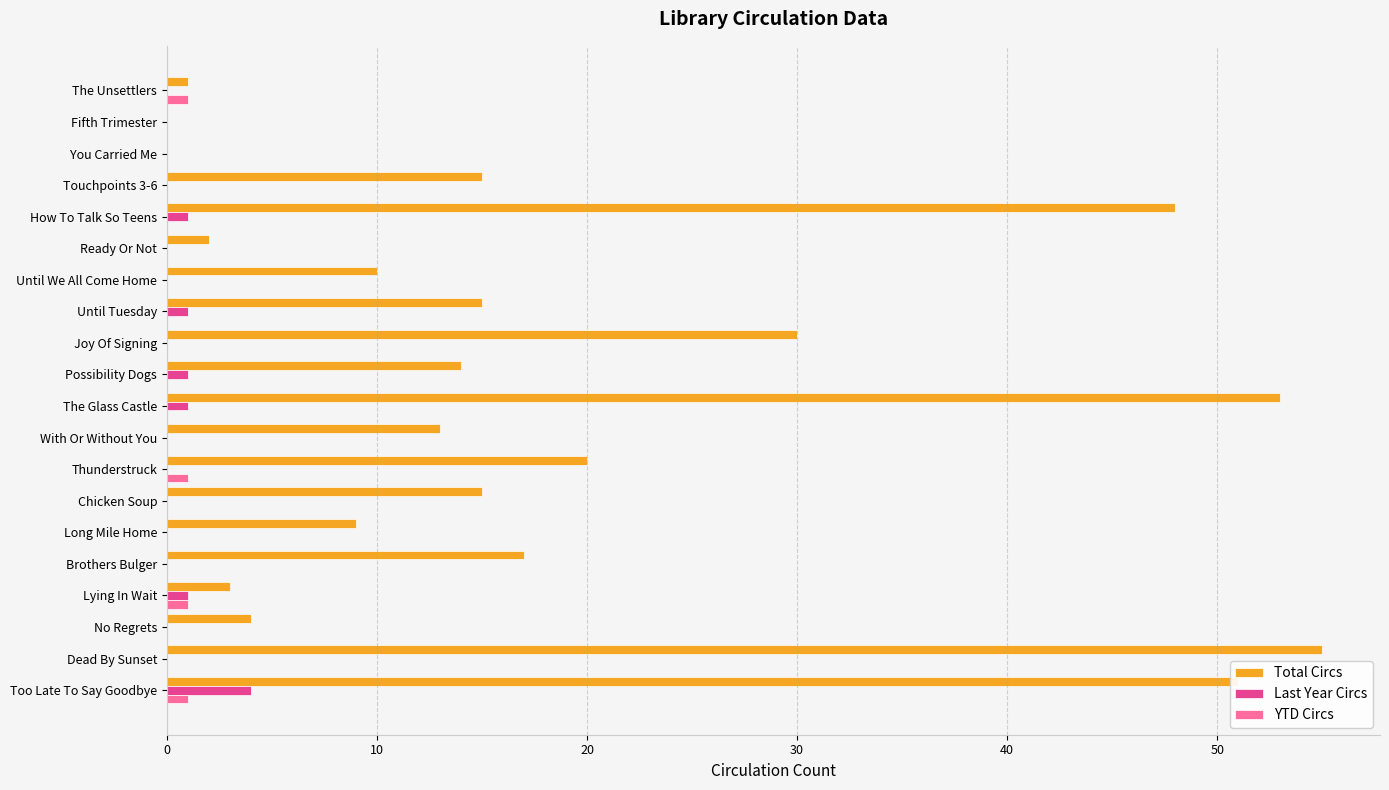

Which category has the highest value across all series?

Dead By Sunset